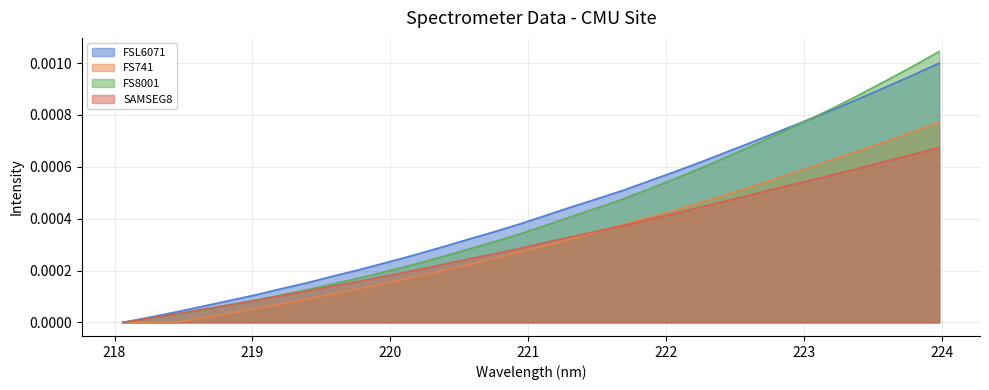

Which series has the widest spread of values?

FS8001